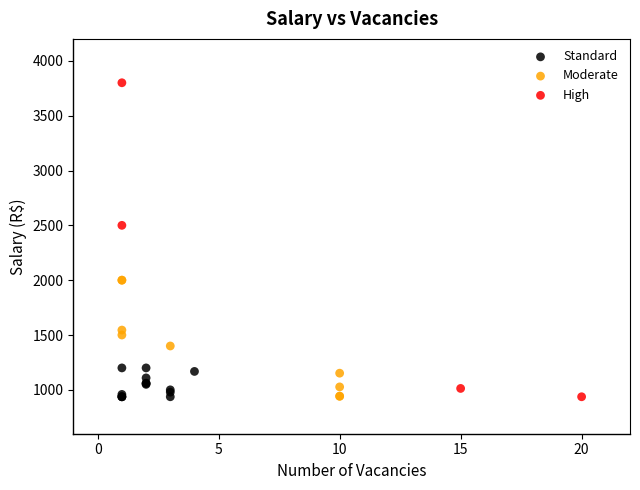

Which series has the largest Y range (max minus min)?

High